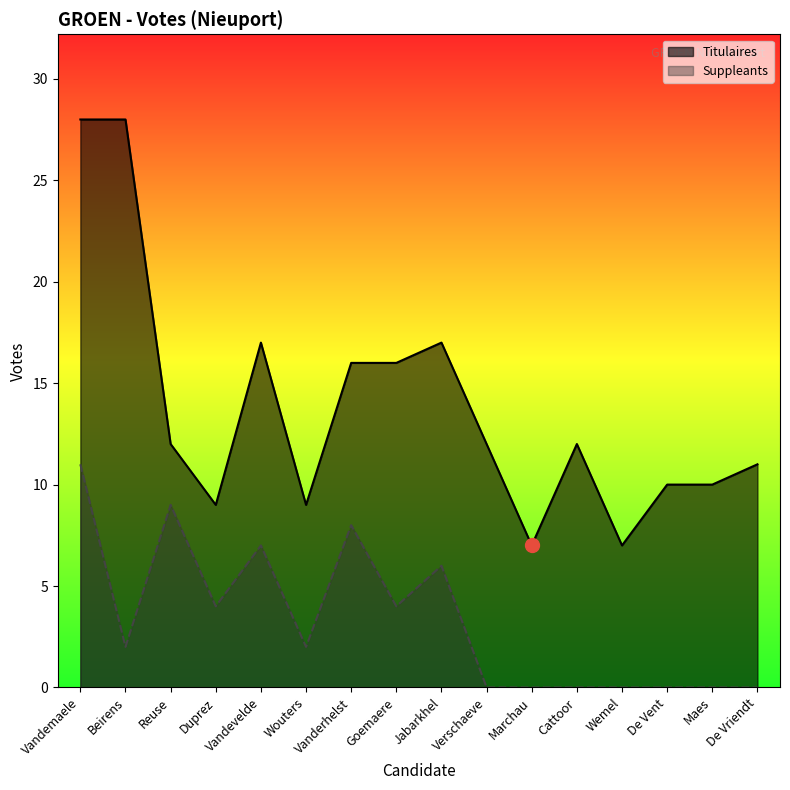

Reading left to right, what are all the values shown in this chart?

Titulaires: Vandemaele=28	Beirens=28	Reuse=12	Duprez=9	Vandevelde=17	Wouters=9	Vanderhelst=16	Goemaere=16	Jabarkhel=17	Verschaeve=12	Marchau=7	Cattoor=12	Wemel=7	De Vent=10	Maes=10	De Vriendt=11
Suppleants: Vandemaele=11	Beirens=2	Reuse=9	Duprez=4	Vandevelde=7	Wouters=2	Vanderhelst=8	Goemaere=4	Jabarkhel=6	Verschaeve=0	Marchau=0	Cattoor=0	Wemel=0	De Vent=0	Maes=0	De Vriendt=0